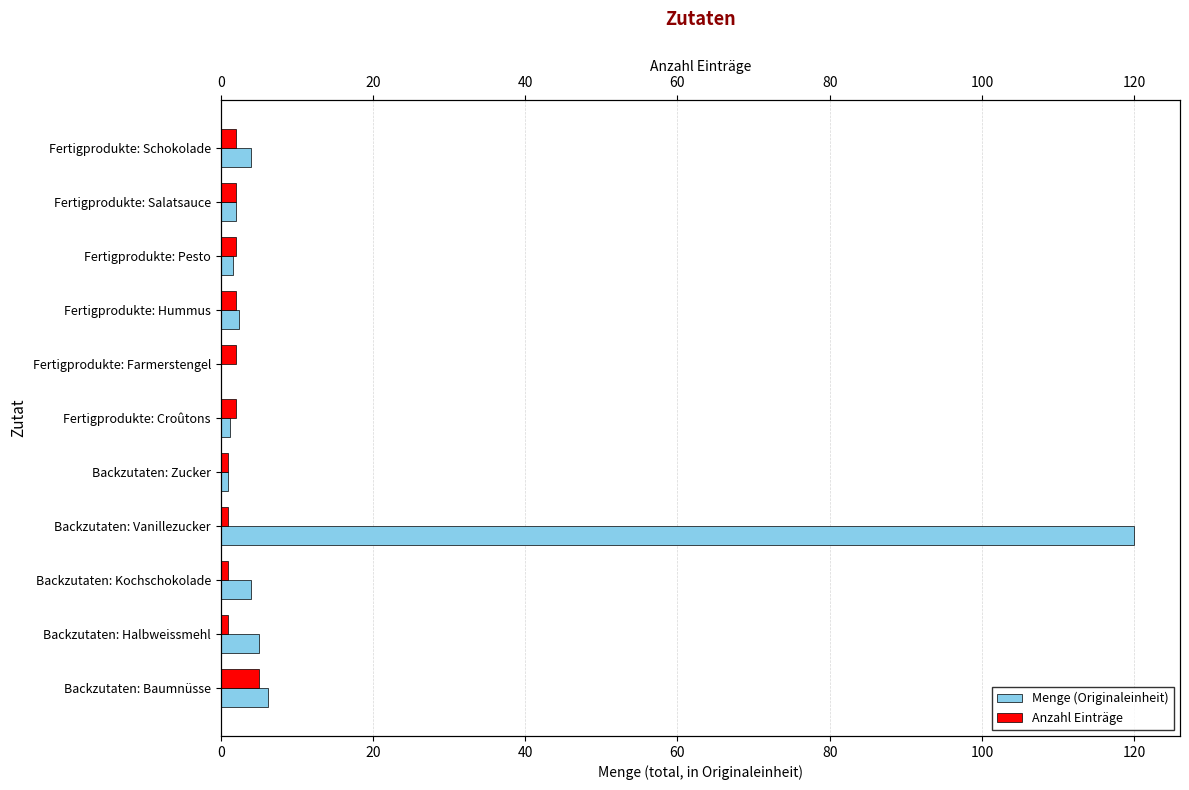

Which series has the widest spread of values?

Menge (Originaleinheit)